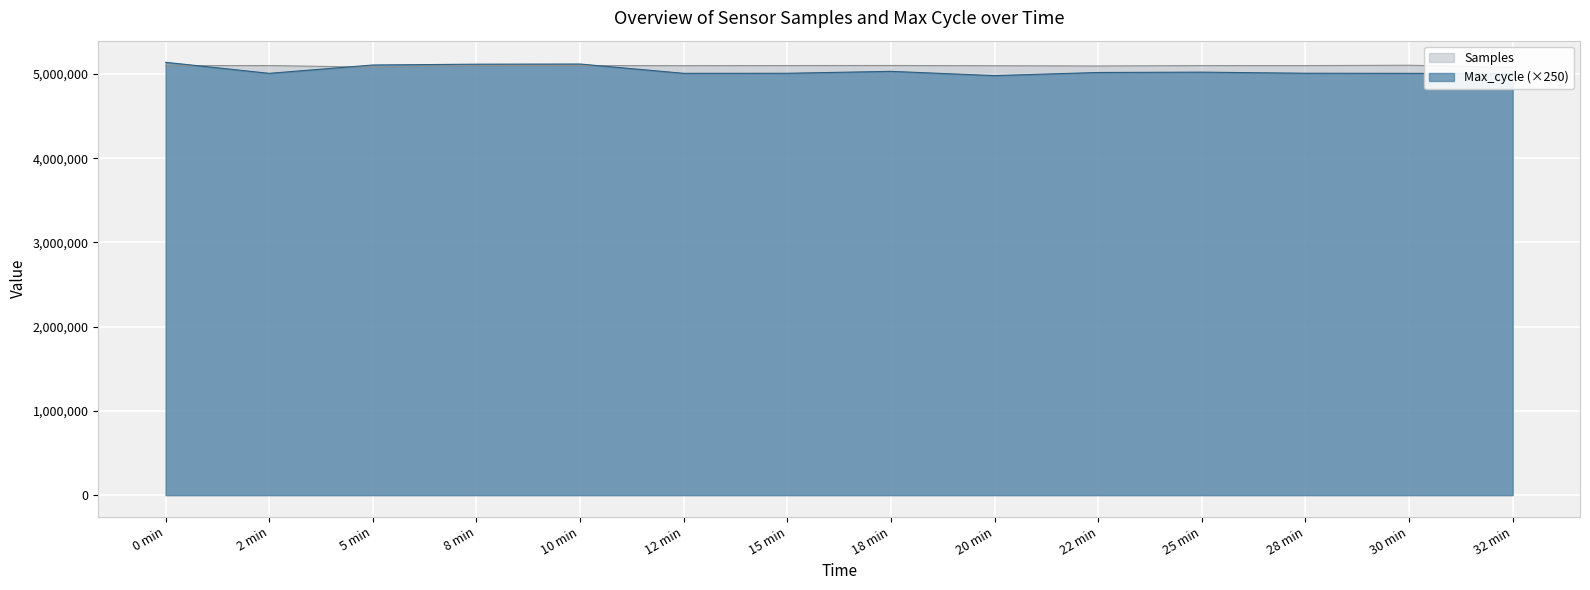

Is it true that Max_cycle (×250) equals 5137750 at 0 min?

True